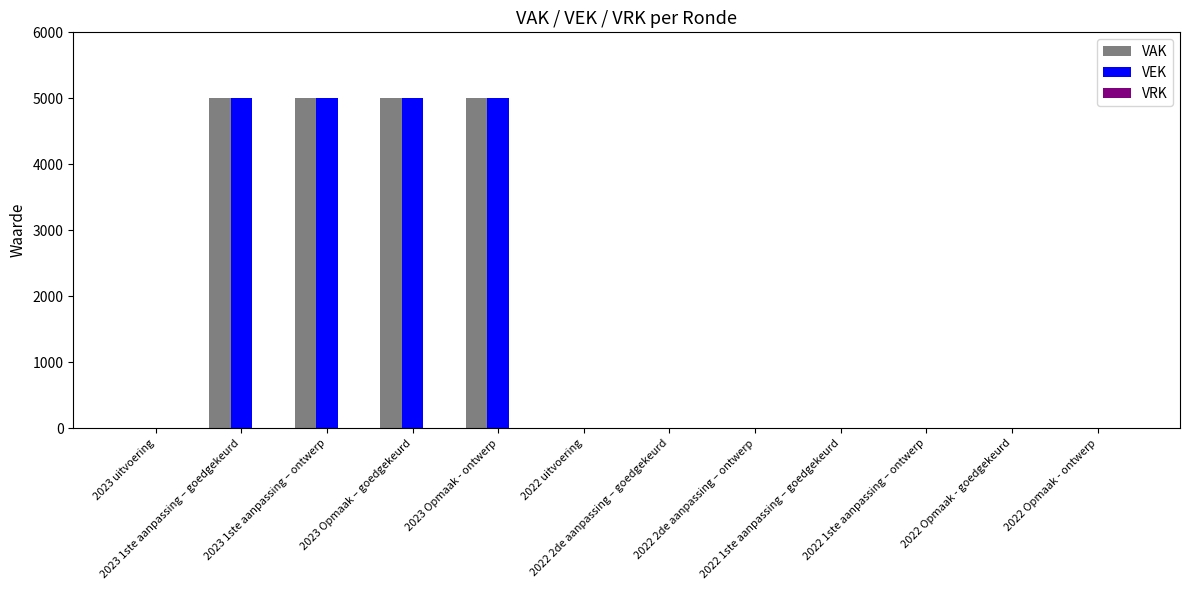

Are the bars grouped side by side (vs. stacked)?

Yes